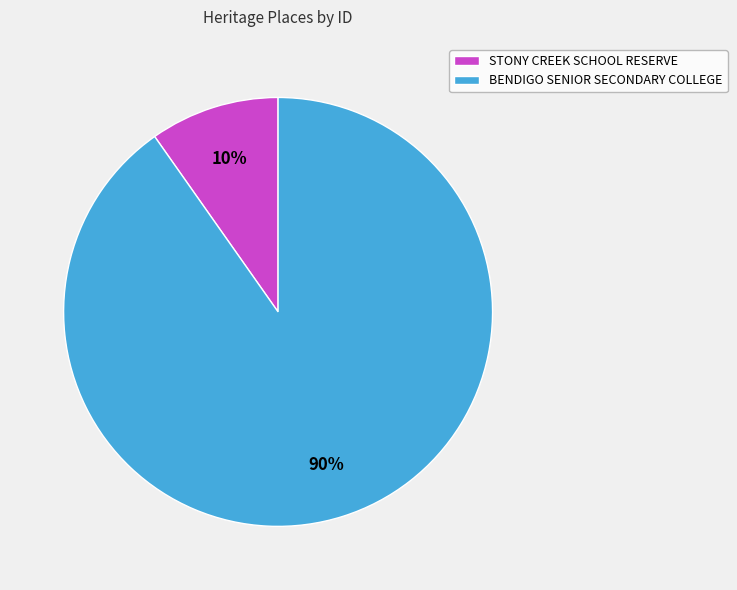

Which category accounts for the majority?

BENDIGO SENIOR SECONDARY COLLEGE